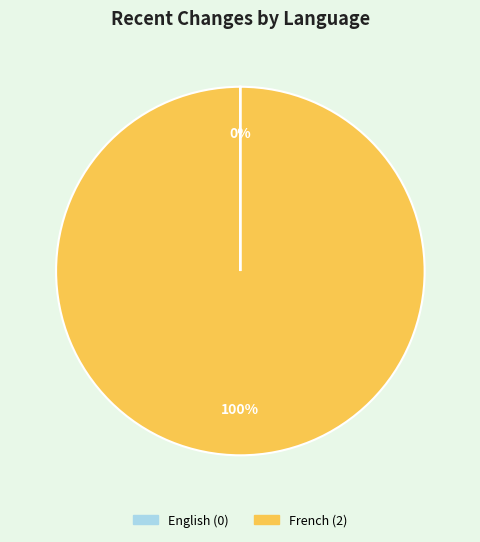

Which slice is the largest?

French